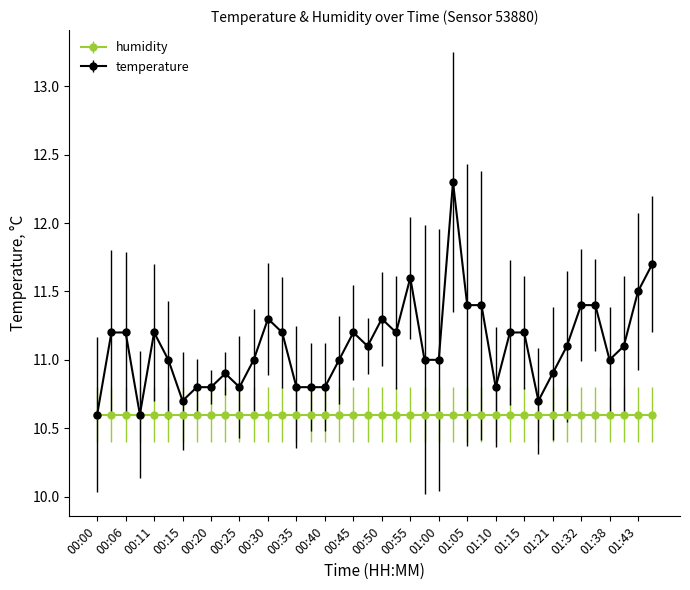

How many series are shown in this chart?

2